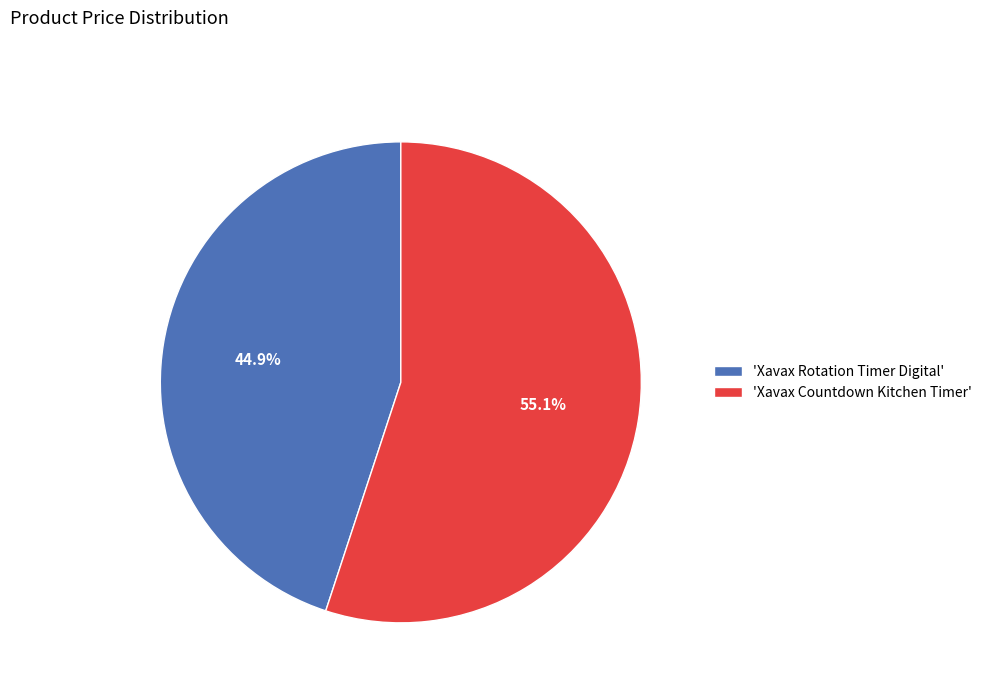

How many slices are in this pie chart?

2